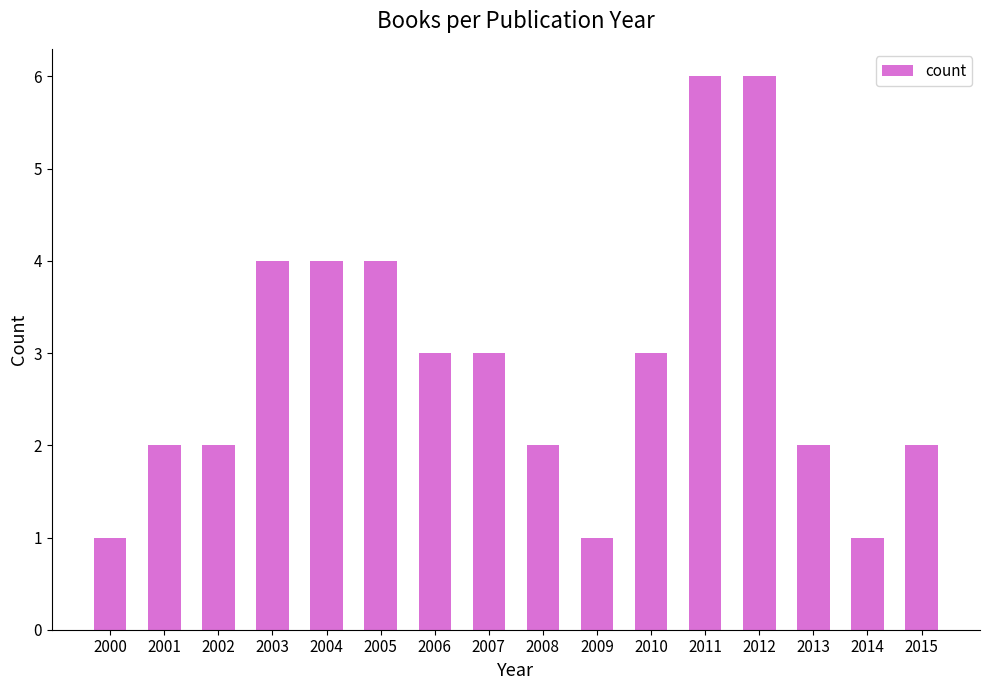

What is the greatest value displayed?

6